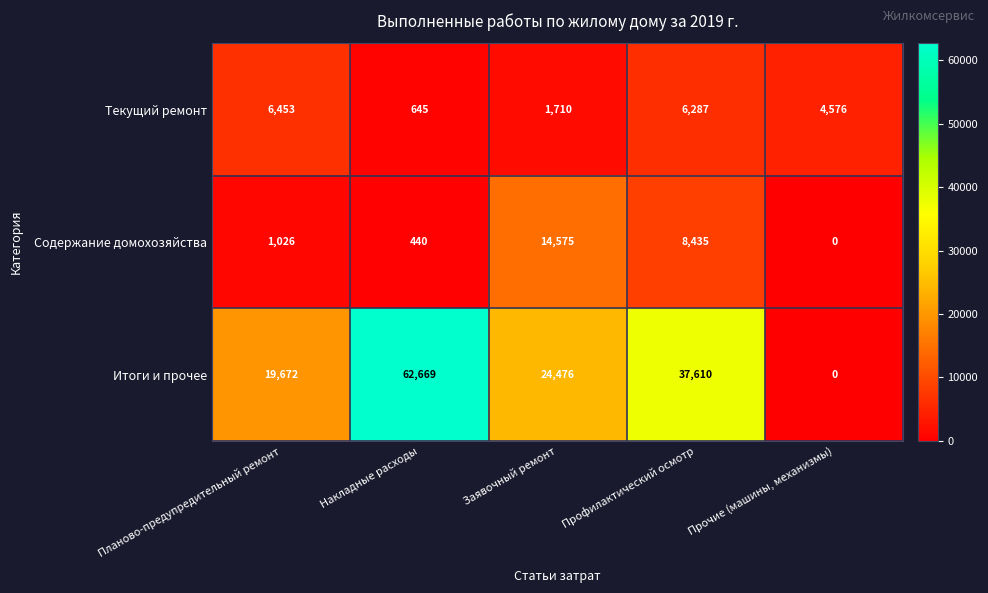

At which label does Итоги и прочее reach its minimum?

Прочие (машины, механизмы)